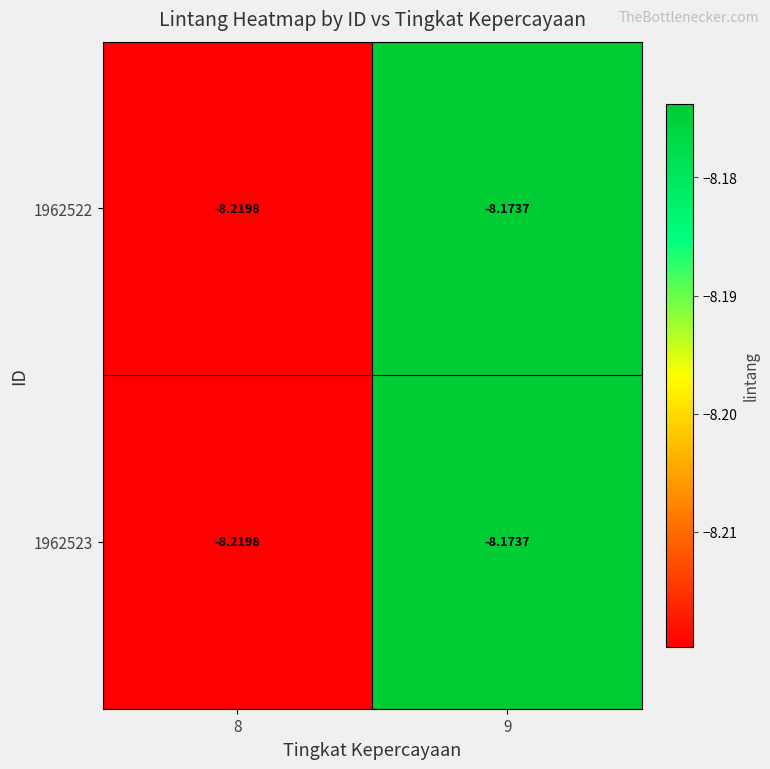

Is the value of 1962523 at 8 greater than the value of 1962522 at 9?

No